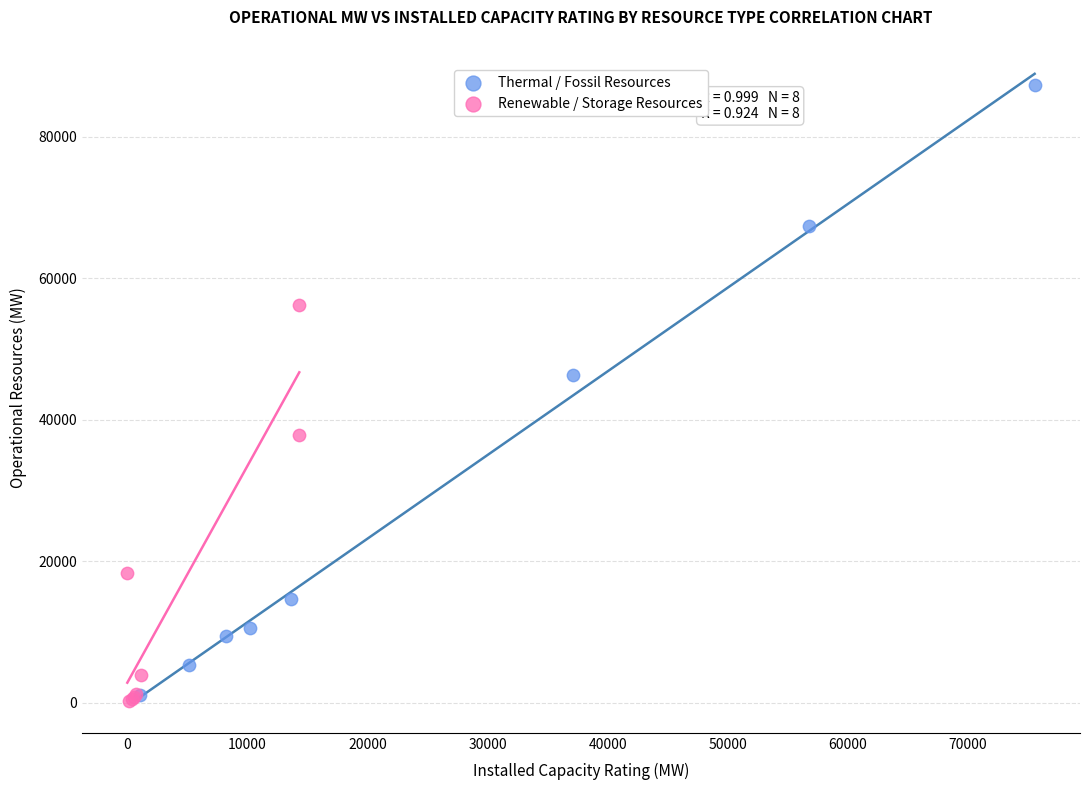

Which series has the largest Y range (max minus min)?

Thermal / Fossil Resources